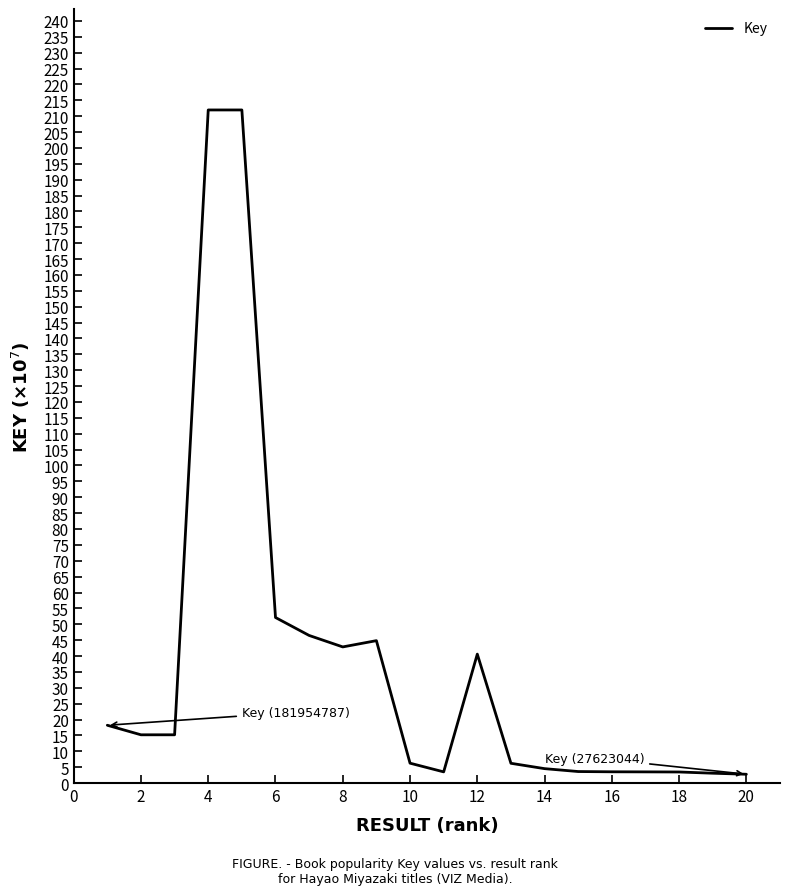

What is the difference between the maximum and minimum values?

209.2